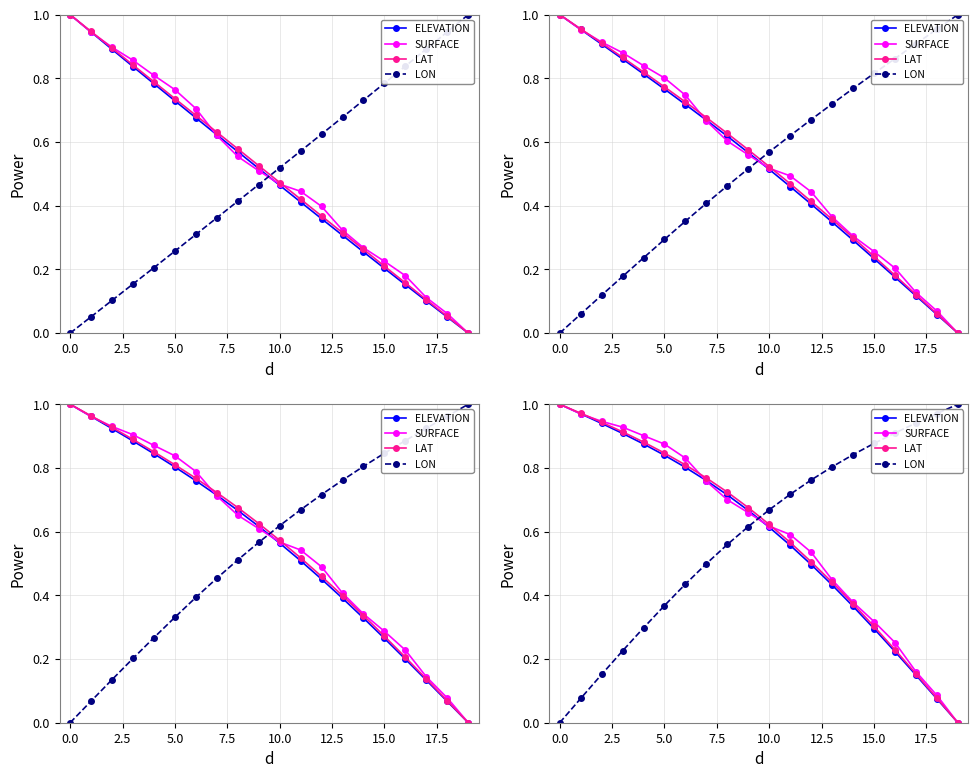

True or false: SURFACE has a value of 0.6 at 13.

False